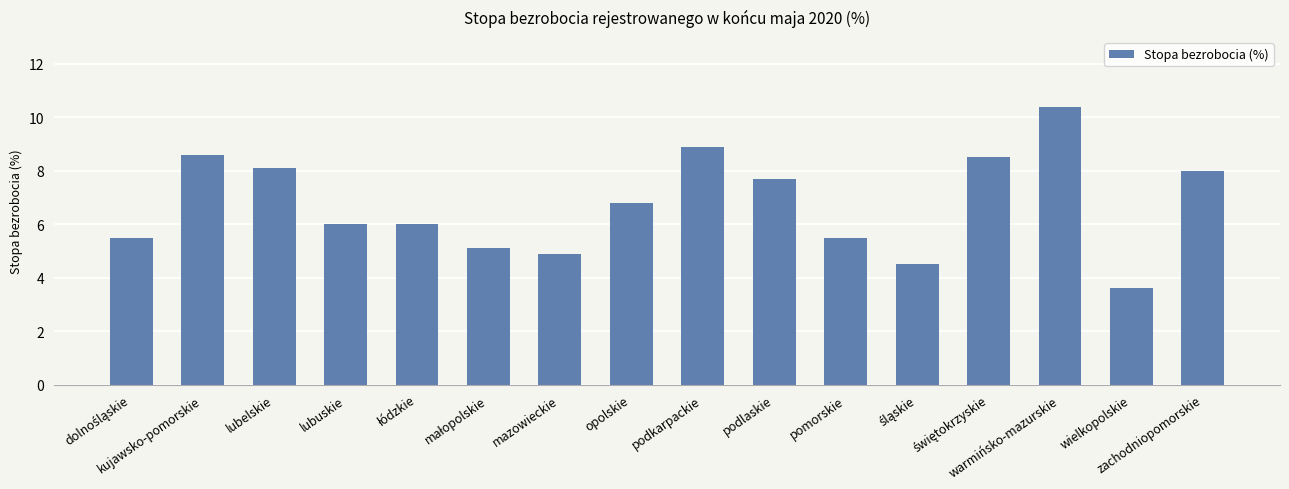

What is the difference between the values at podkarpackie and zachodniopomorskie?

0.9